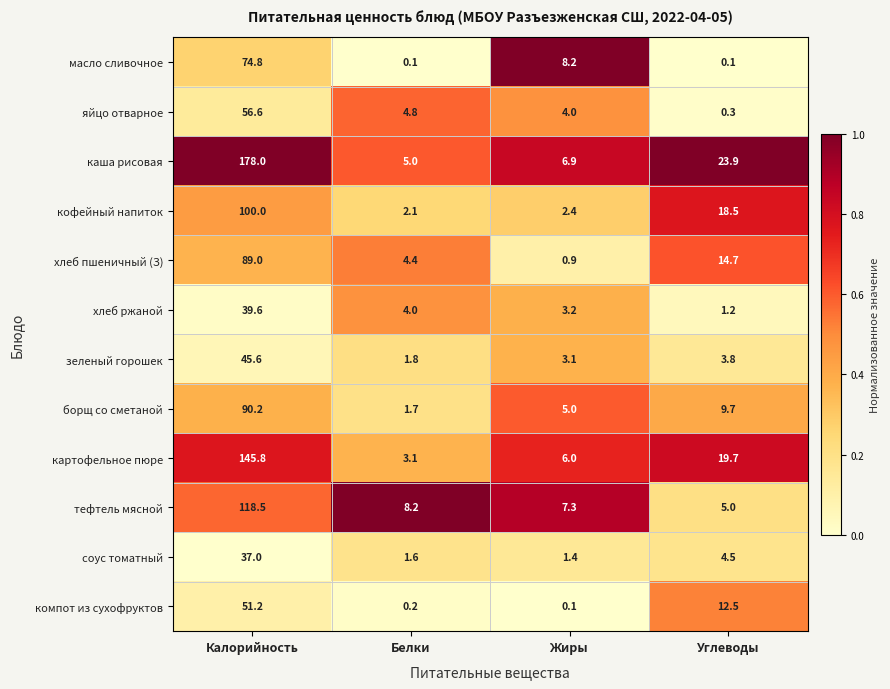

What is the minimum value for хлеб пшеничный (З)?

0.9